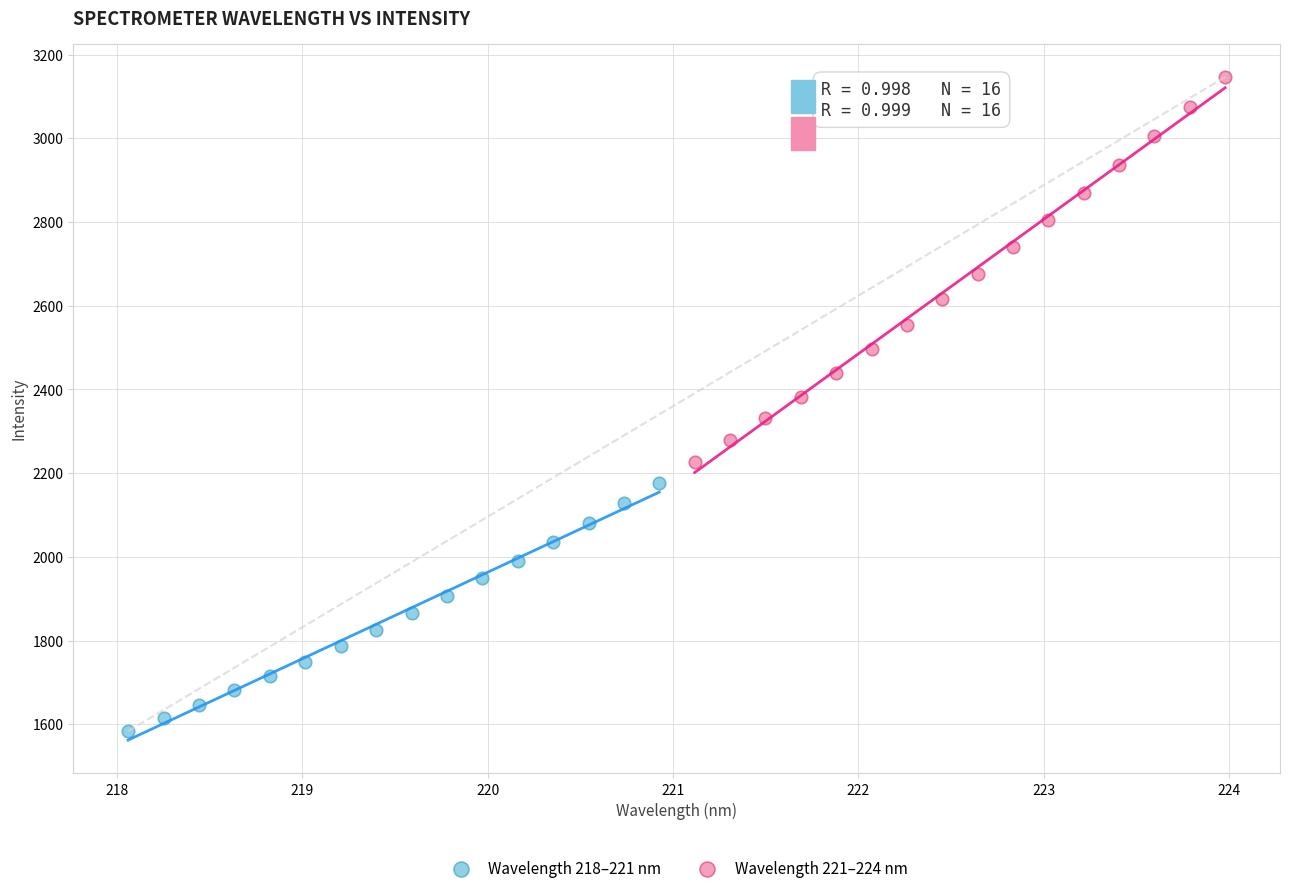

Which series contains the highest Y value?

Wavelength 221–224 nm